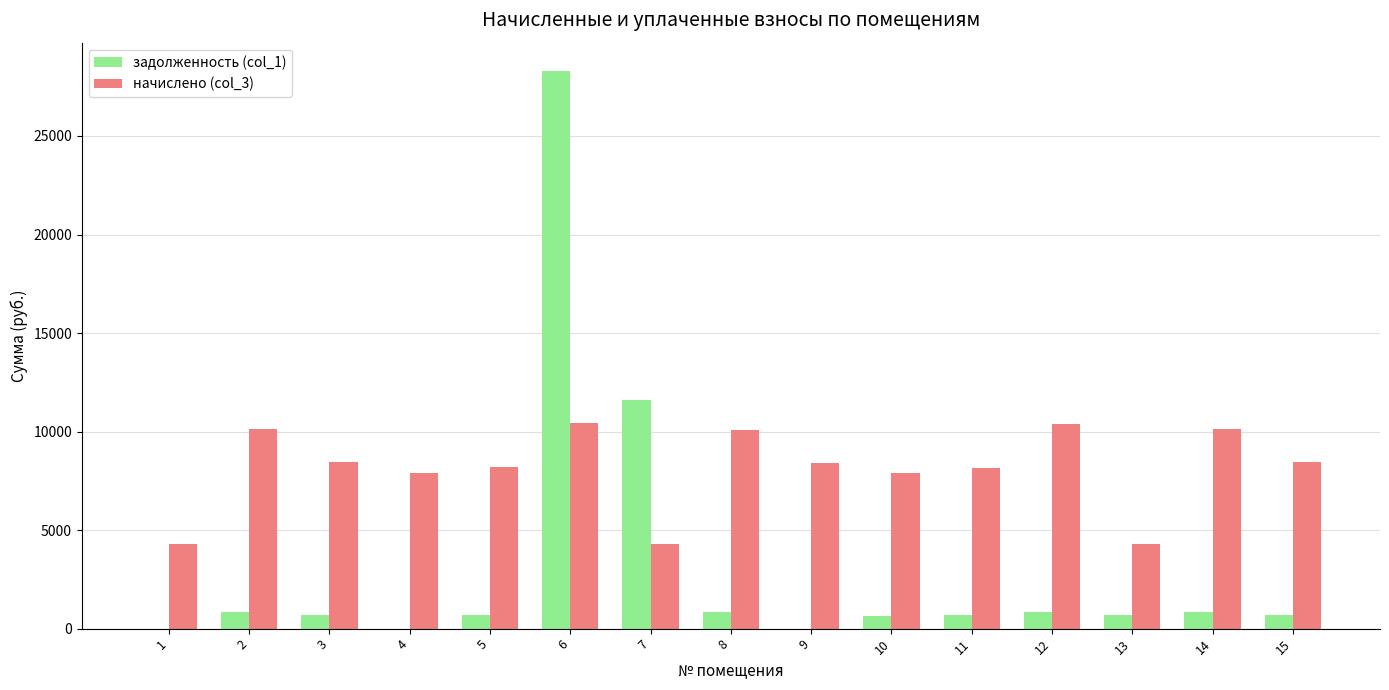

Is the value of начислено (col_3) at 14 greater than the value of задолженность (col_1) at 3?

Yes